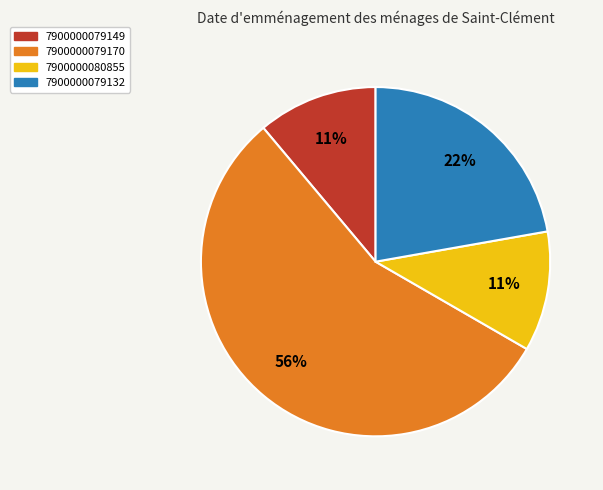

Which has a higher value, 7900000079149 or 7900000079132?

7900000079132